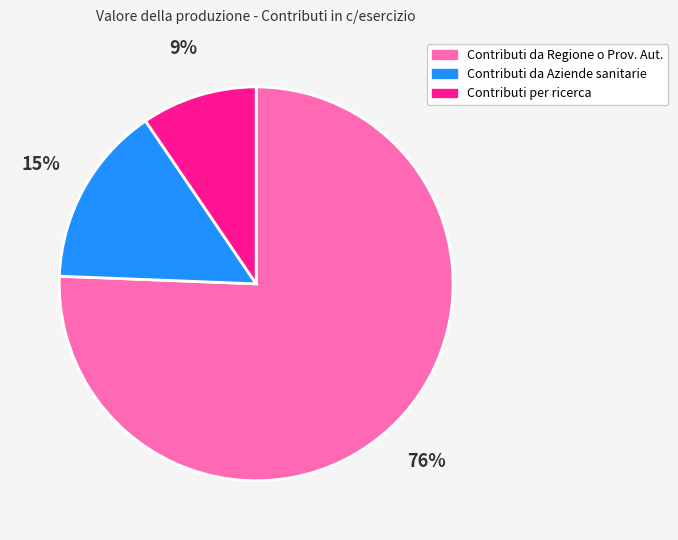

Is there a majority slice in this chart?

Yes